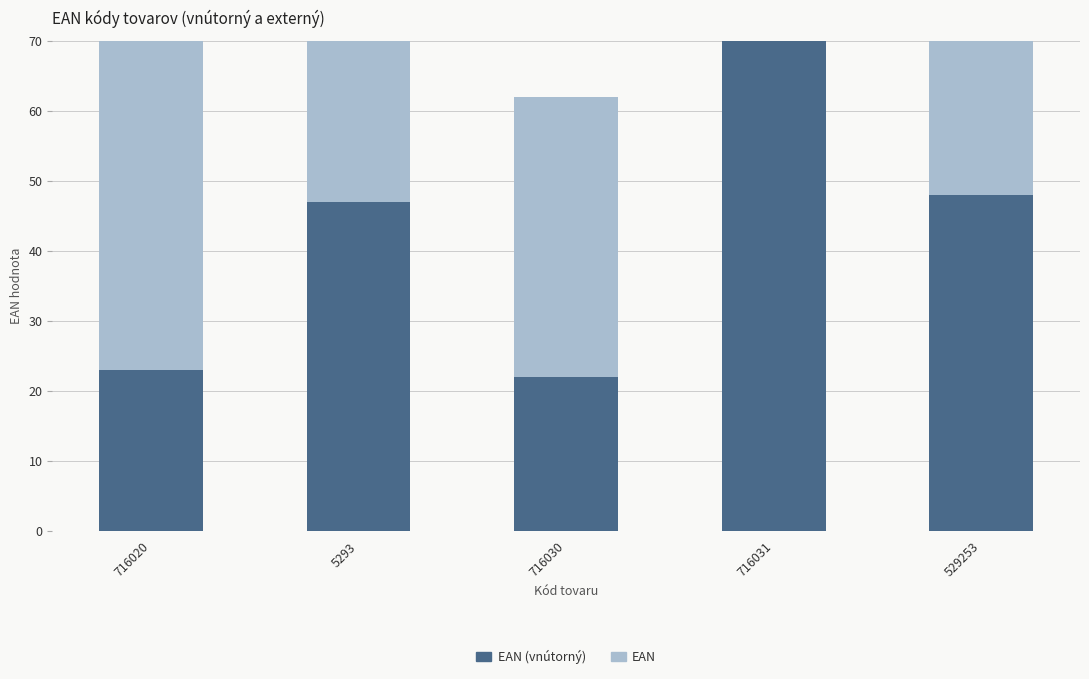

What is the lowest value of the EAN (vnútorný) series?

22